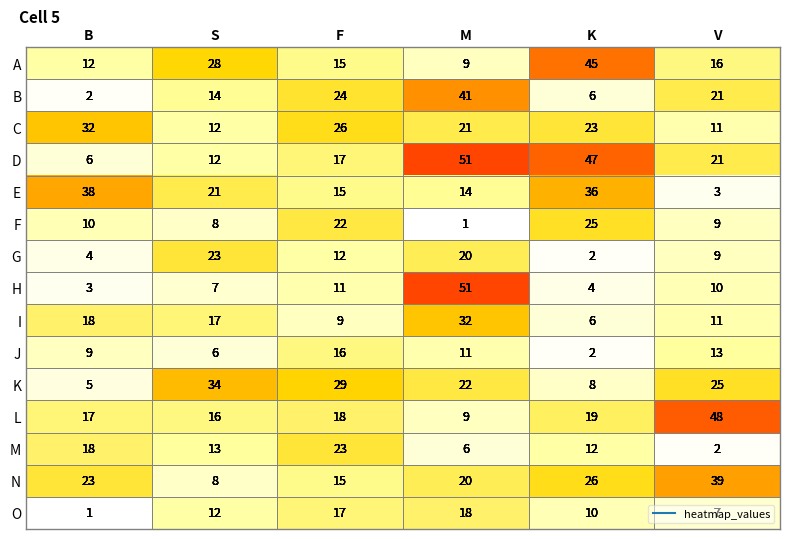

Is it true that A equals 73 at K?

False